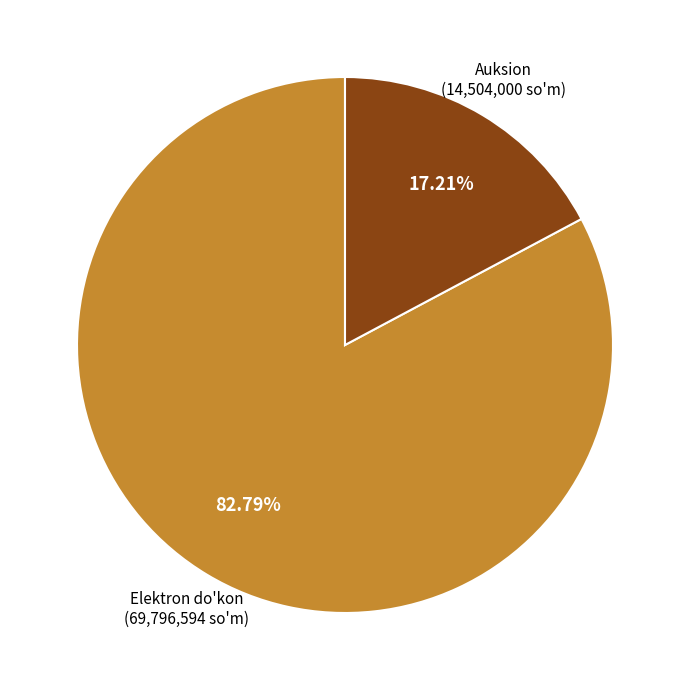

Is there any slice that represents more than half of the pie?

Yes